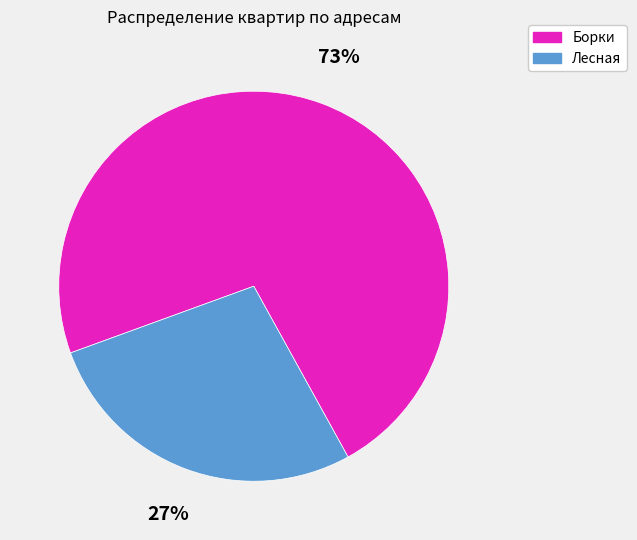

Is there a majority slice in this chart?

Yes